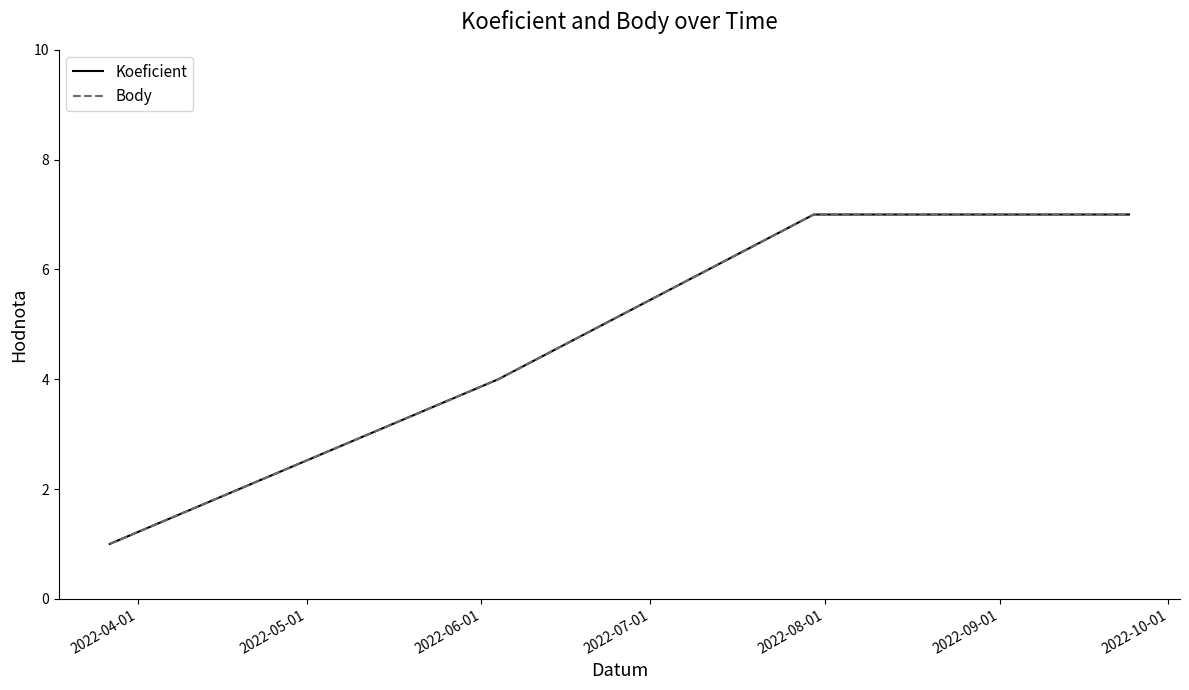

Does the chart have visible grid lines?

No